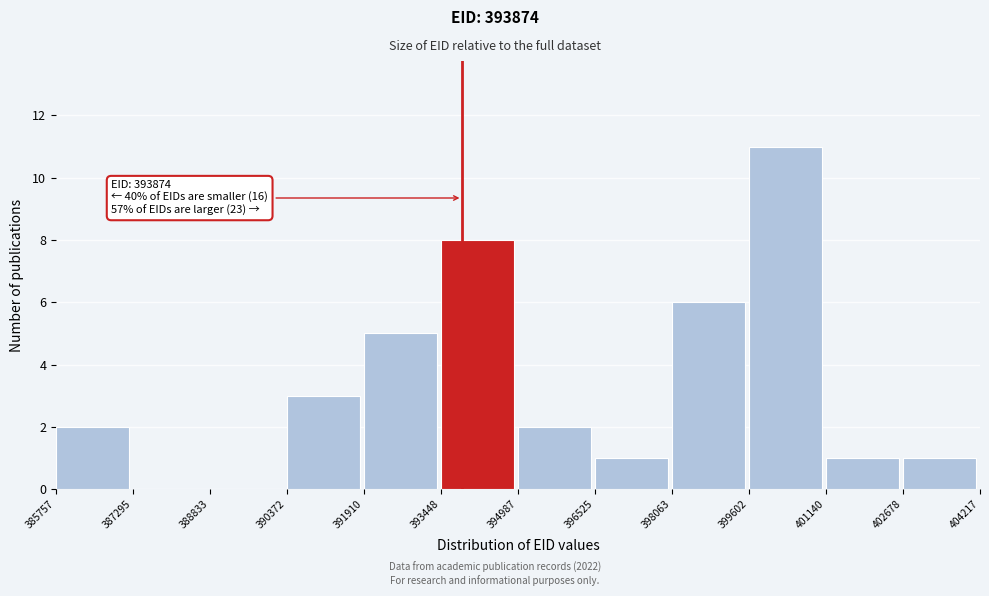

Which range on the x-axis has the tallest bar?

399602 to 401140